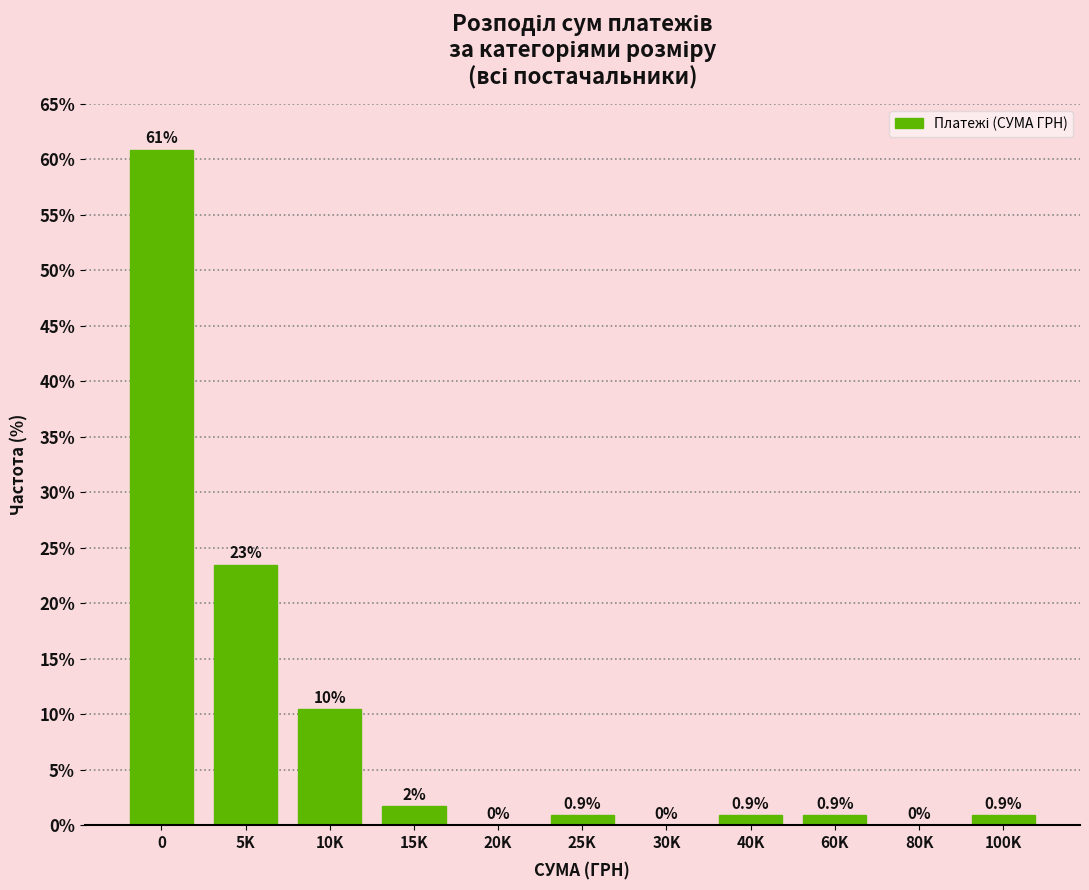

What is the maximum value shown in the chart?

60.9